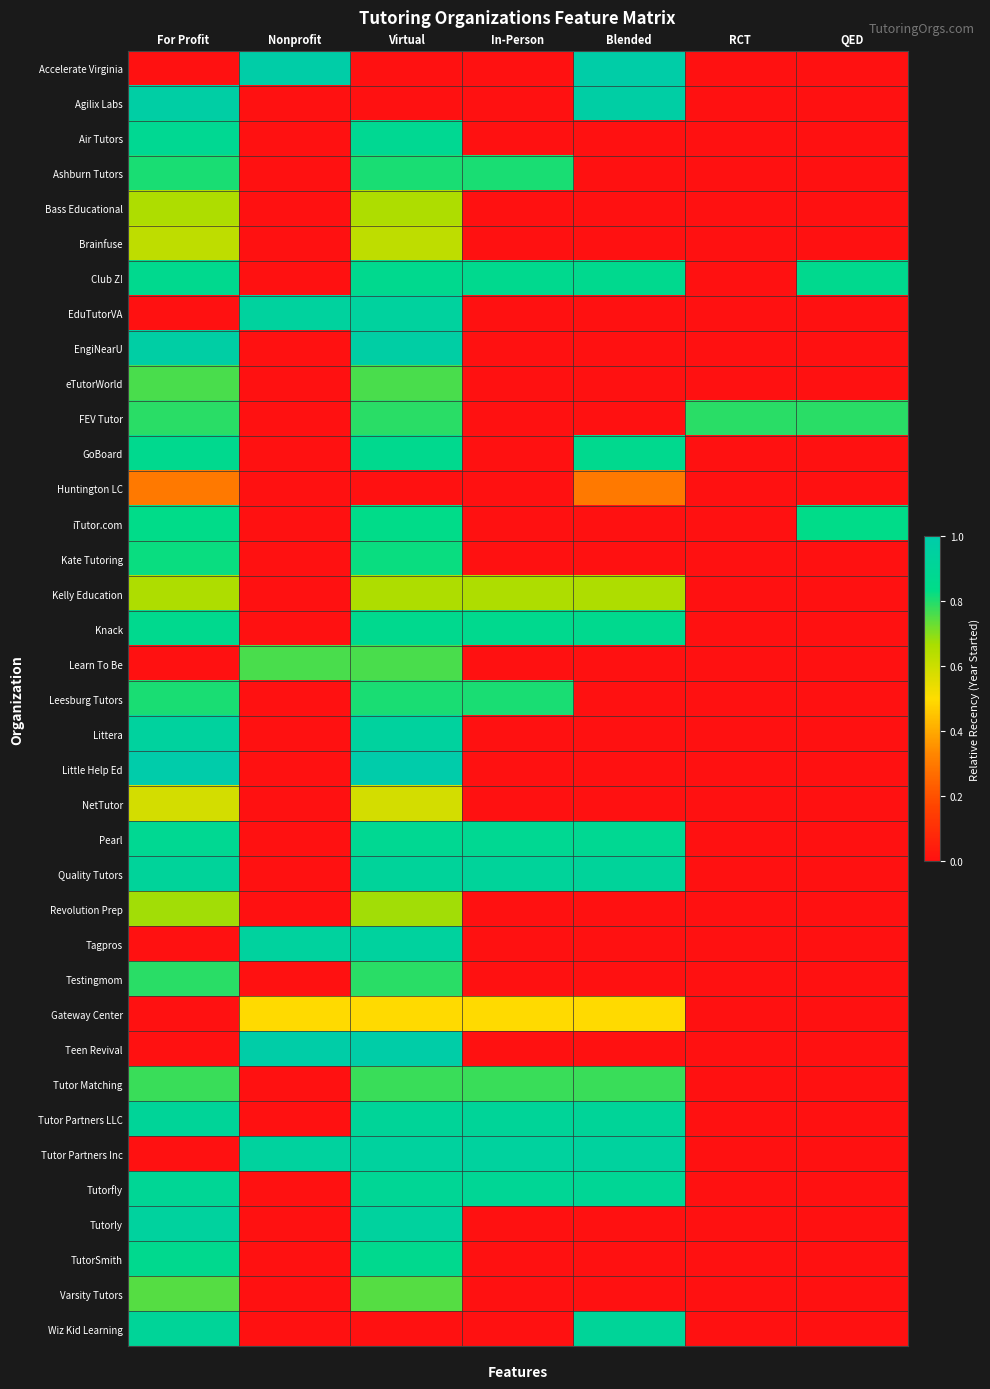

Which series has the largest total across all categories?

Club Z!